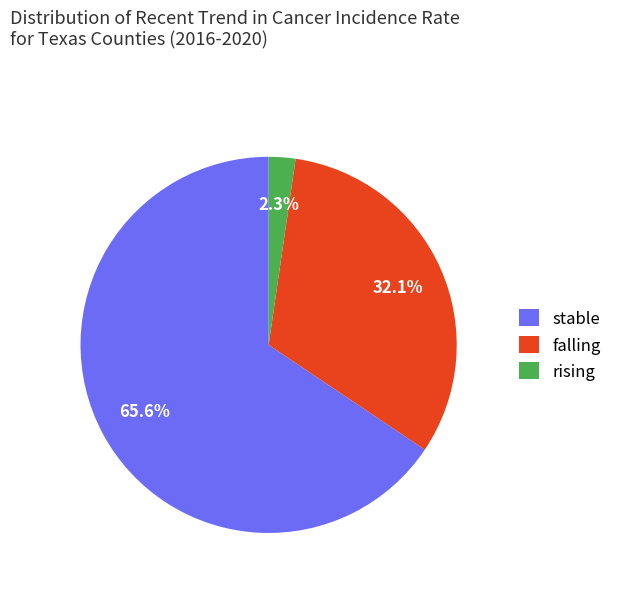

Does stable represent more than half of the total?

Yes